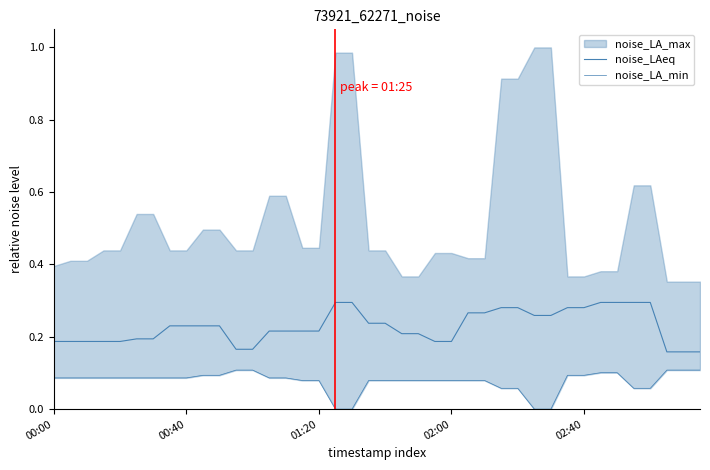

What is the difference between the maximum and minimum values in the noise_LA_min series?

0.1